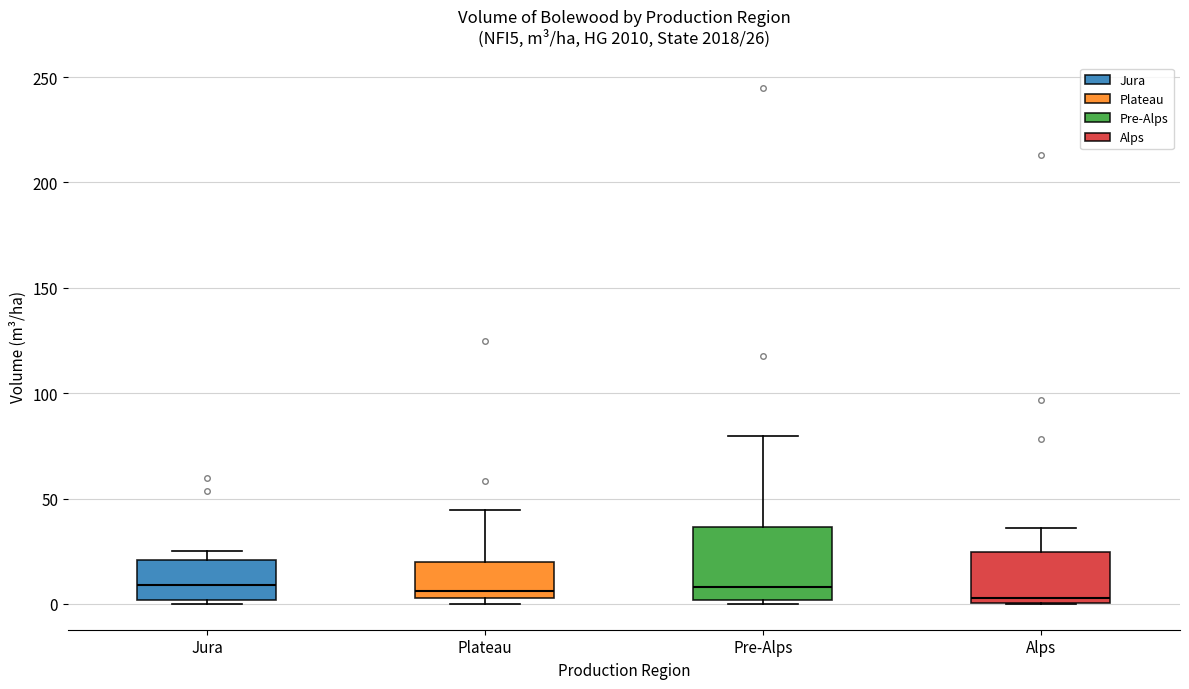

Comparing the boxes themselves (not the whiskers), which one is the tallest?

Pre-Alps